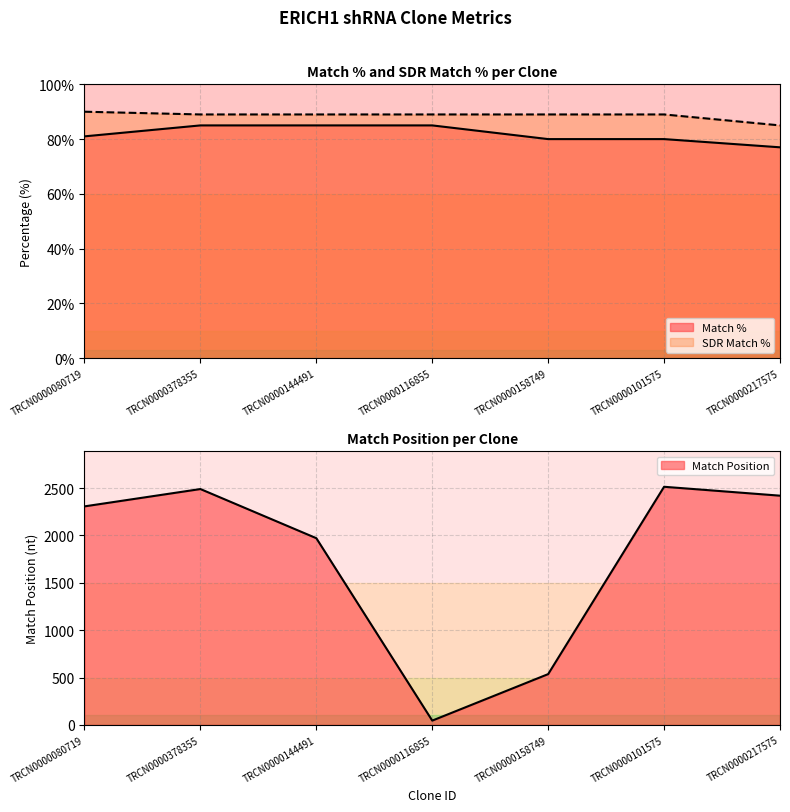

The value of Match % at TRCN0000116855 is 85. True or false?

True